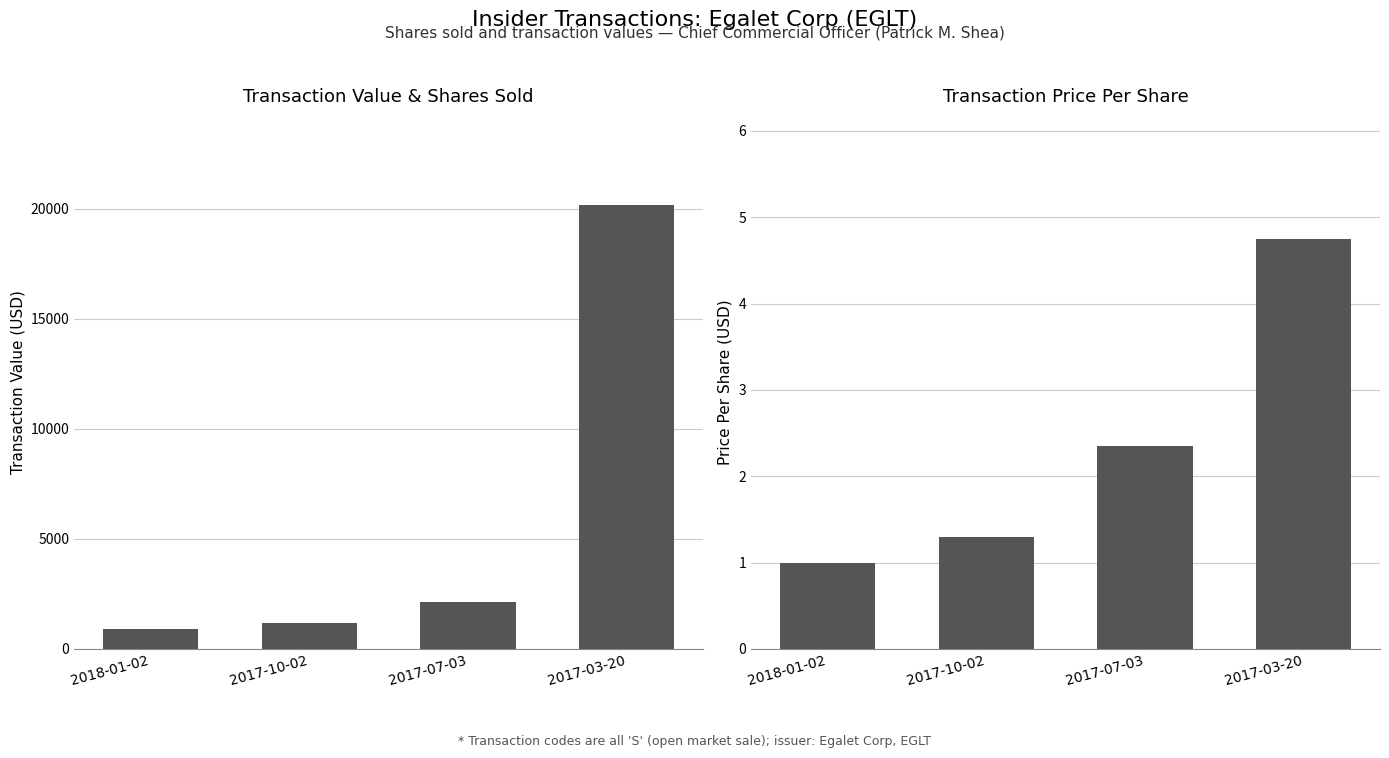

Reading right to left, transcribe all the data shown in this chart.

transactionValue: 2017-03-20=20188.0	2017-07-03=2139.0	2017-10-02=1183.0	2018-01-02=910.0
transactionPricePerShare: 2017-03-20=4.8	2017-07-03=2.4	2017-10-02=1.3	2018-01-02=1.0